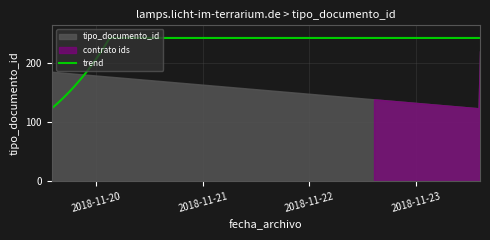

Which category has the highest value across all series?

2018-11-23 14:25:07